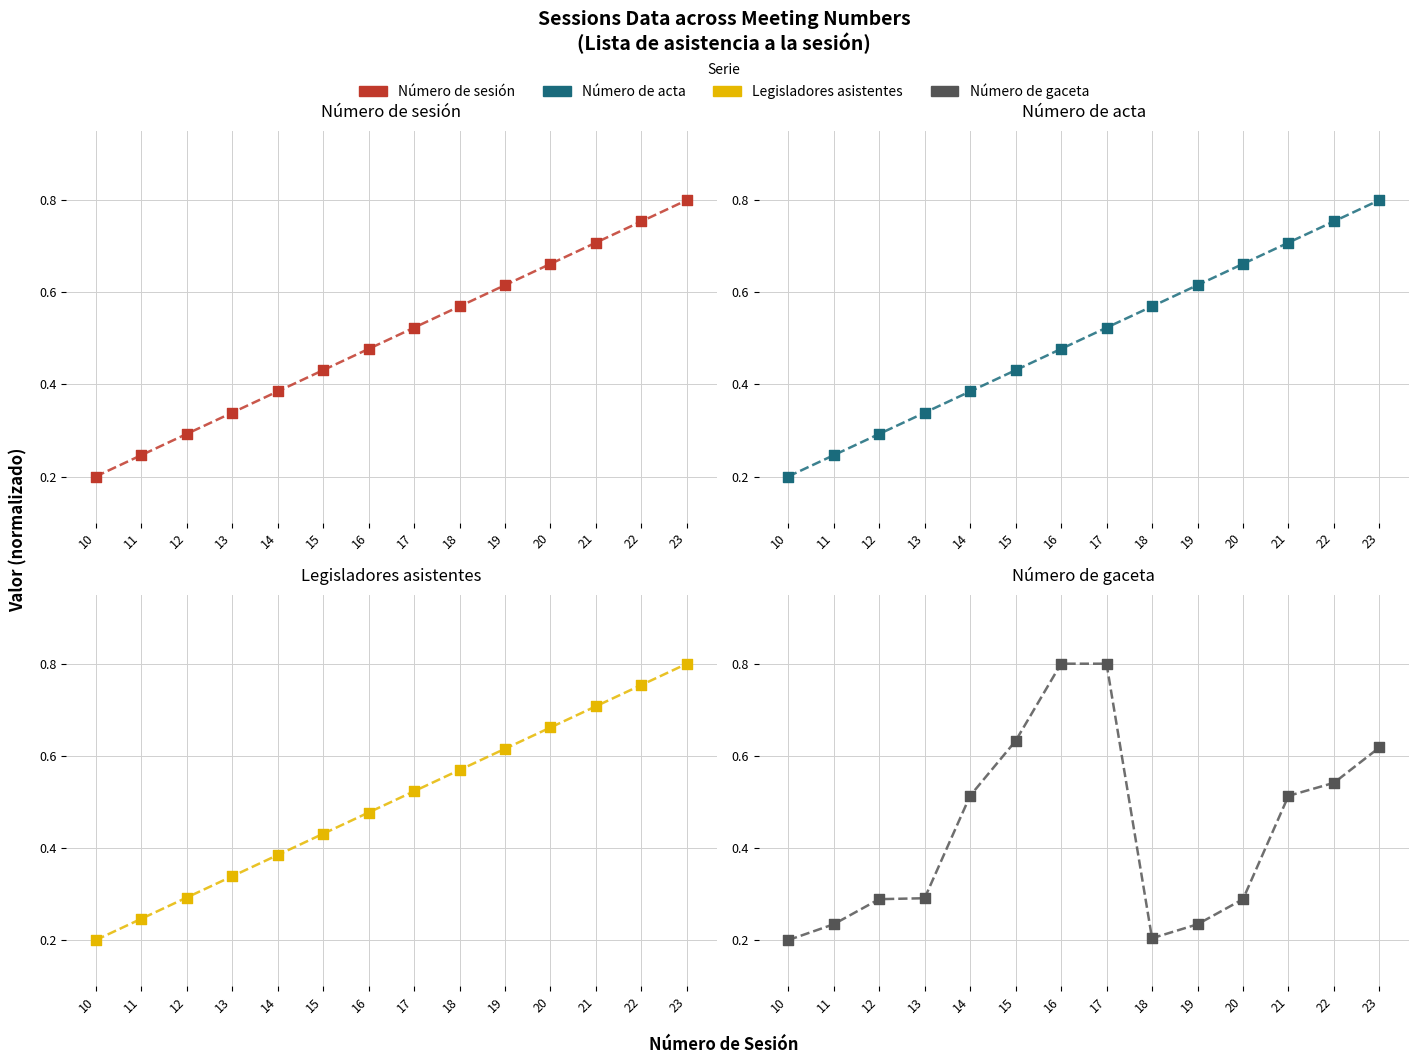

Which series reaches the maximum Y coordinate?

Número de sesión